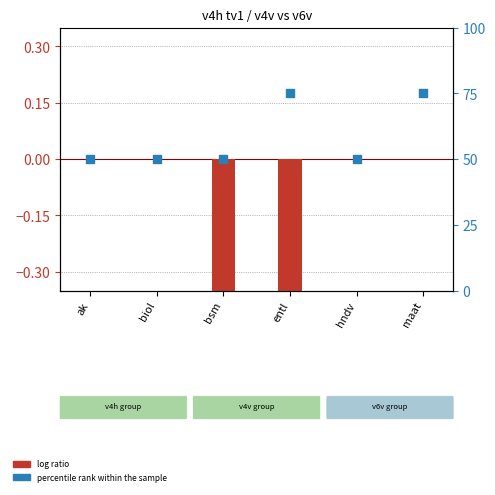

Is the value of percentile rank within the sample at maat greater than the value of log ratio at maat?

Yes